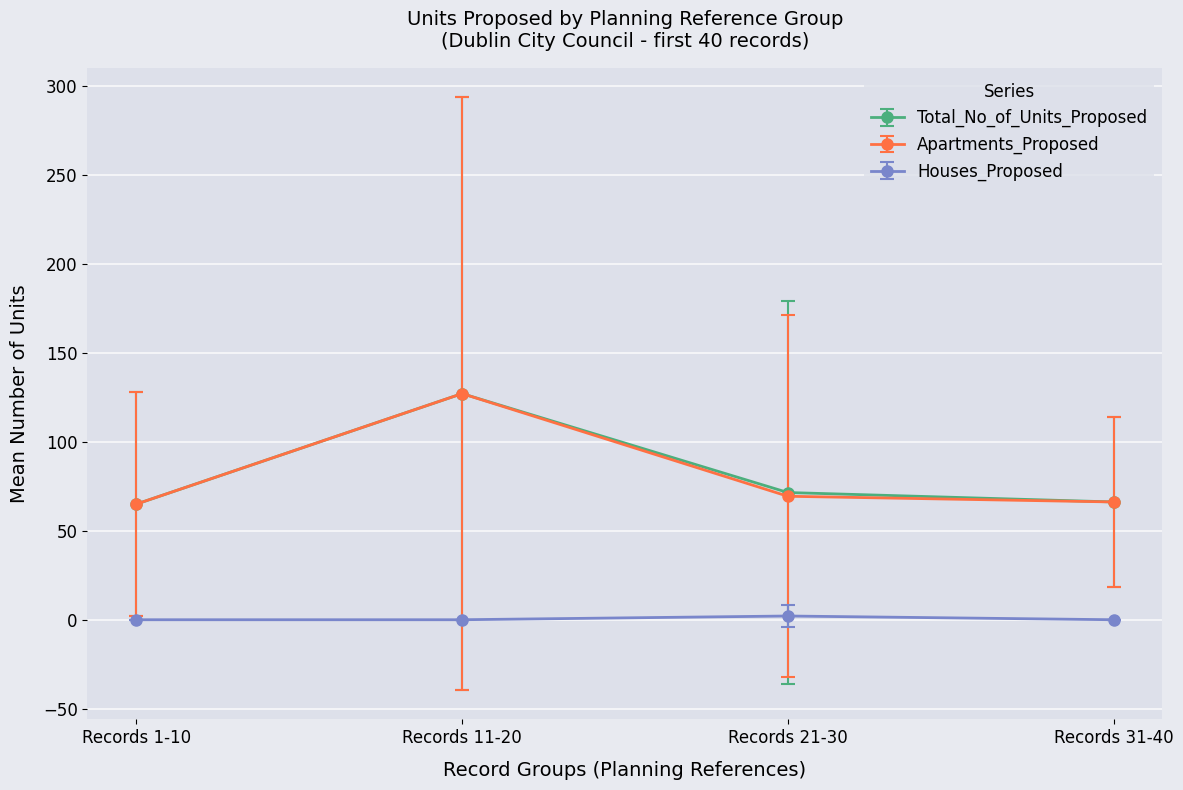

The Apartments_Proposed series shows 127.1 at Records 11-20. True or false?

True